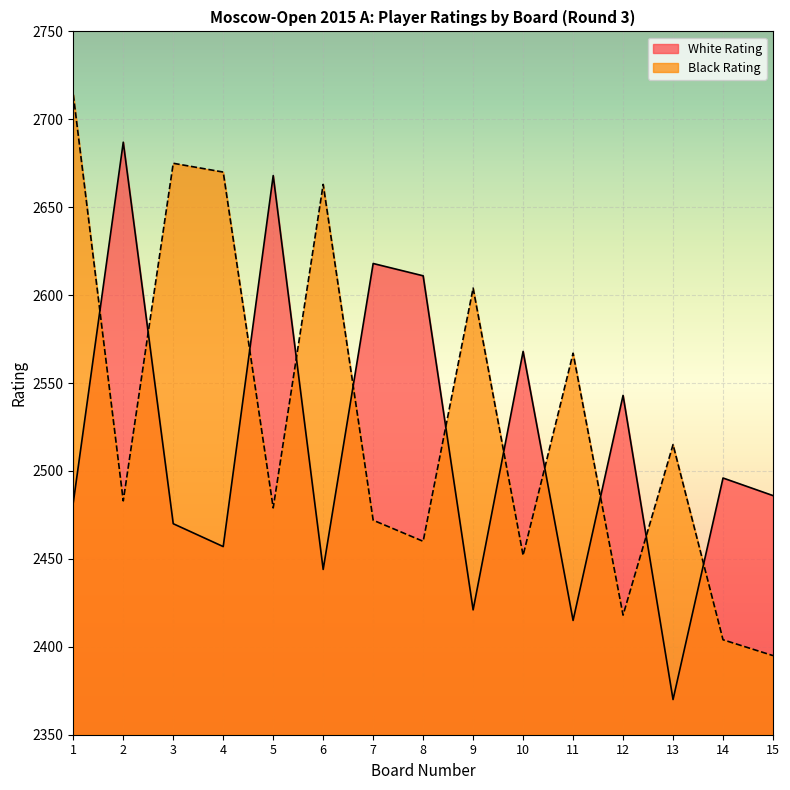

Which series has the largest total across all categories?

Black Rating